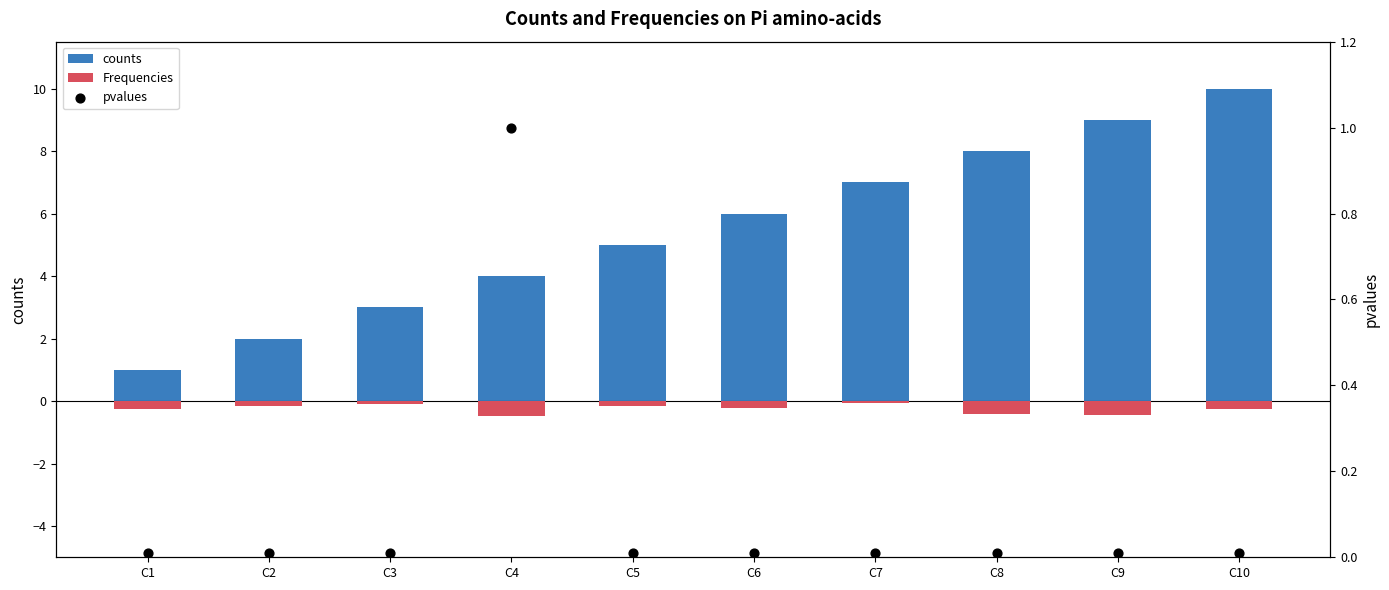

Which series has the largest Y range (max minus min)?

counts